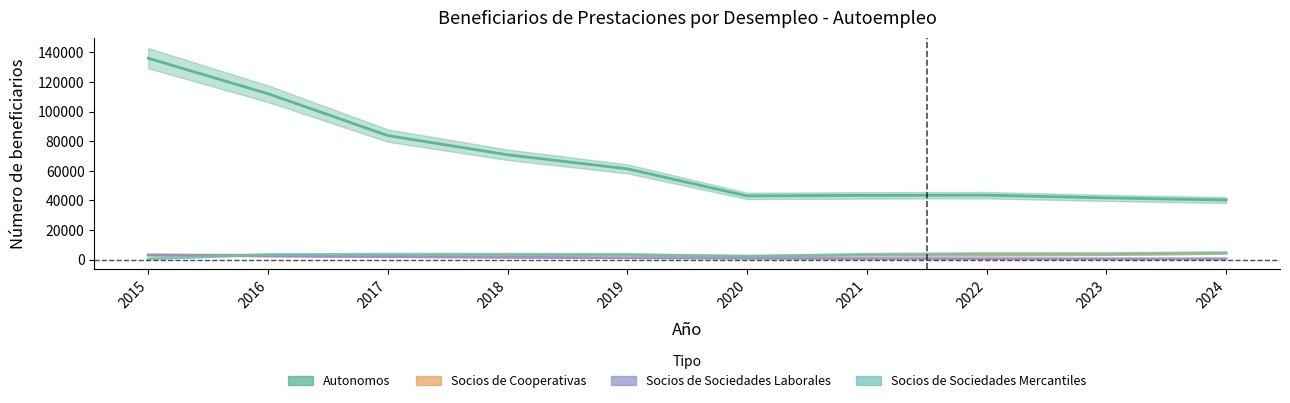

Is it true that Socios de Cooperativas equals 3099 at 2015?

True